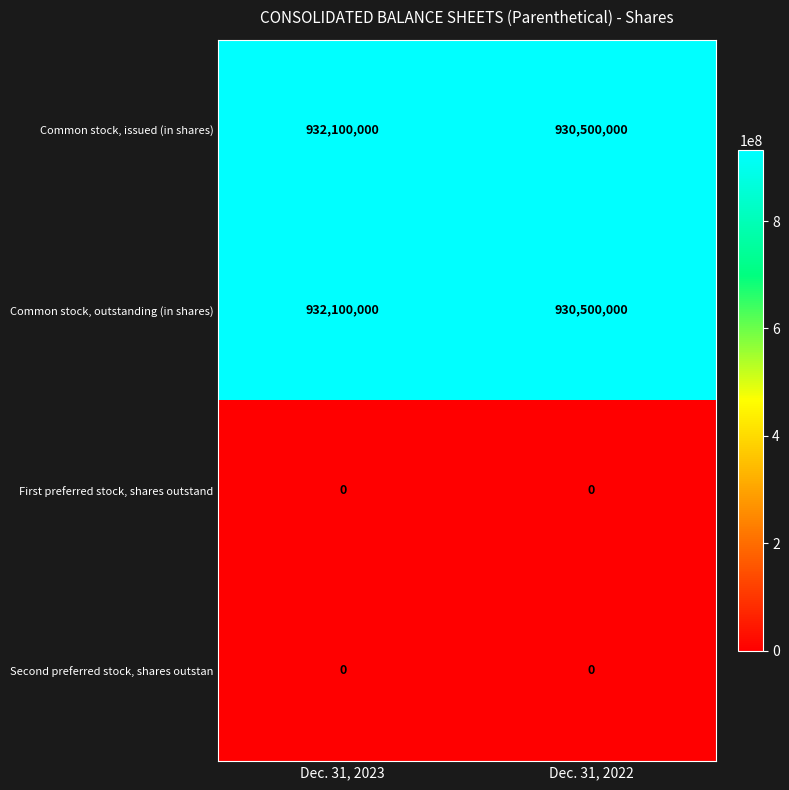

True or false: Common stock, issued (in shares) has a value of 250349136 at Dec. 31, 2023.

False